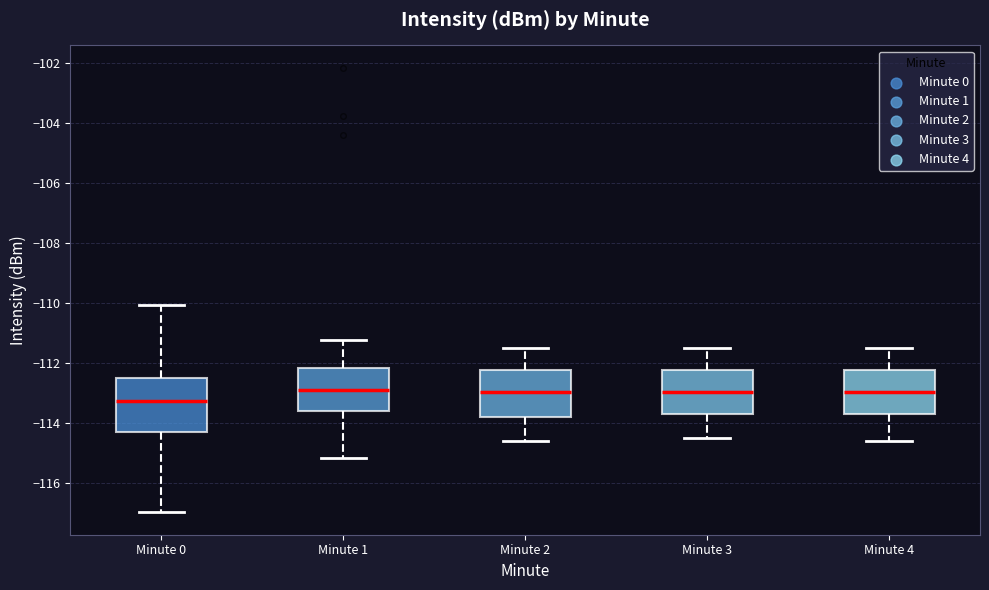

Reading left to right, transcribe this box plot: for each box, give where its median line is, the range the box spans, and where its two whiskers end, as read against the y-axis. The values are not printed on the chart, so give them approximately, as read against the axis.

Minute 0: median -113.2, box -114.2 to -112.4, whiskers -117.0 to -110.0
Minute 1: median -112.8, box -113.6 to -112.2, whiskers -115.2 to -111.2
Minute 2: median -113.0, box -113.8 to -112.2, whiskers -114.6 to -111.4
Minute 3: median -113.0, box -113.6 to -112.2, whiskers -114.4 to -111.4
Minute 4: median -113.0, box -113.6 to -112.2, whiskers -114.6 to -111.4